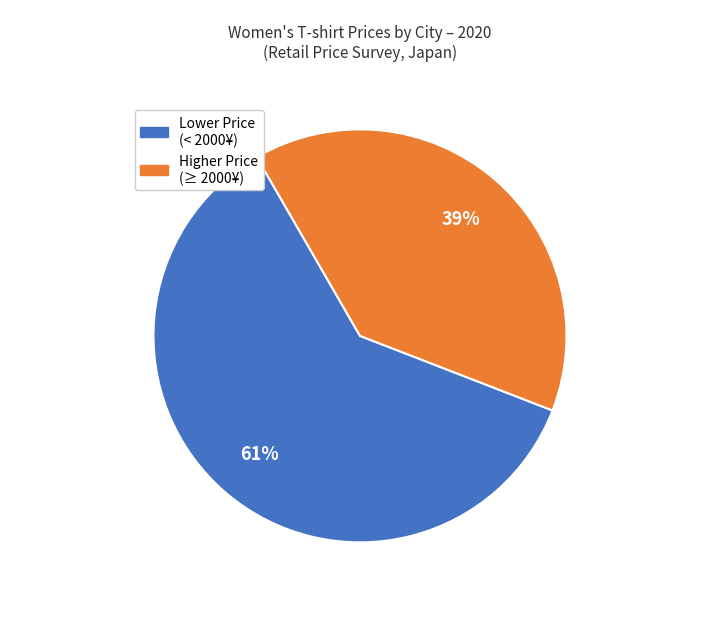

To the nearest percent, what is the difference between the largest and smallest slice percentages?

22%